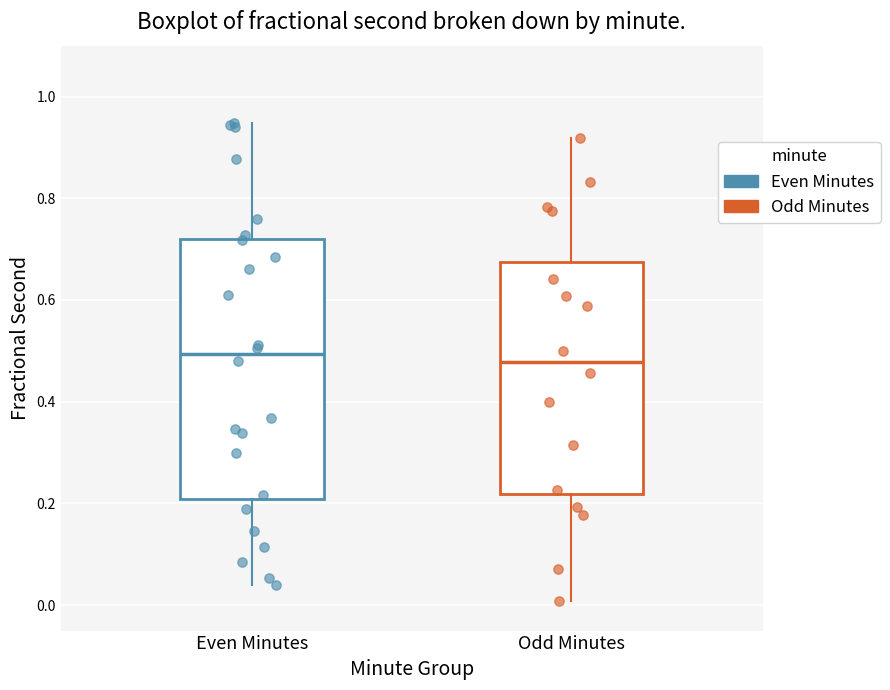

Where is the upper edge of the box for Odd Minutes on the y-axis? The values are not printed on the chart, so give them approximately, as read against the axis.

0.68